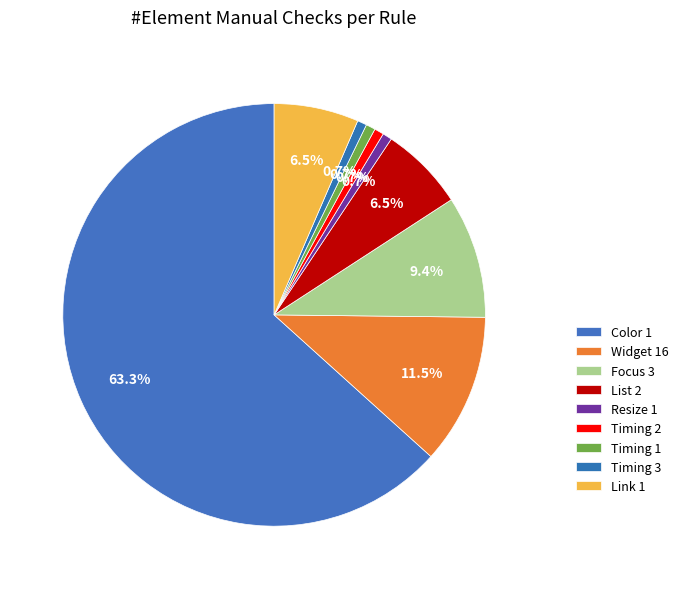

Count the number of slices in the pie.

9